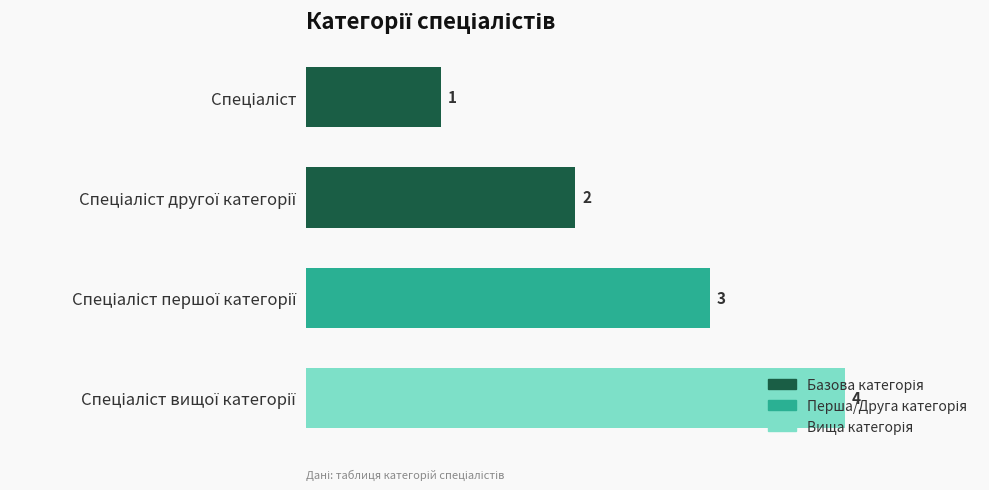

What is the greatest value displayed?

4